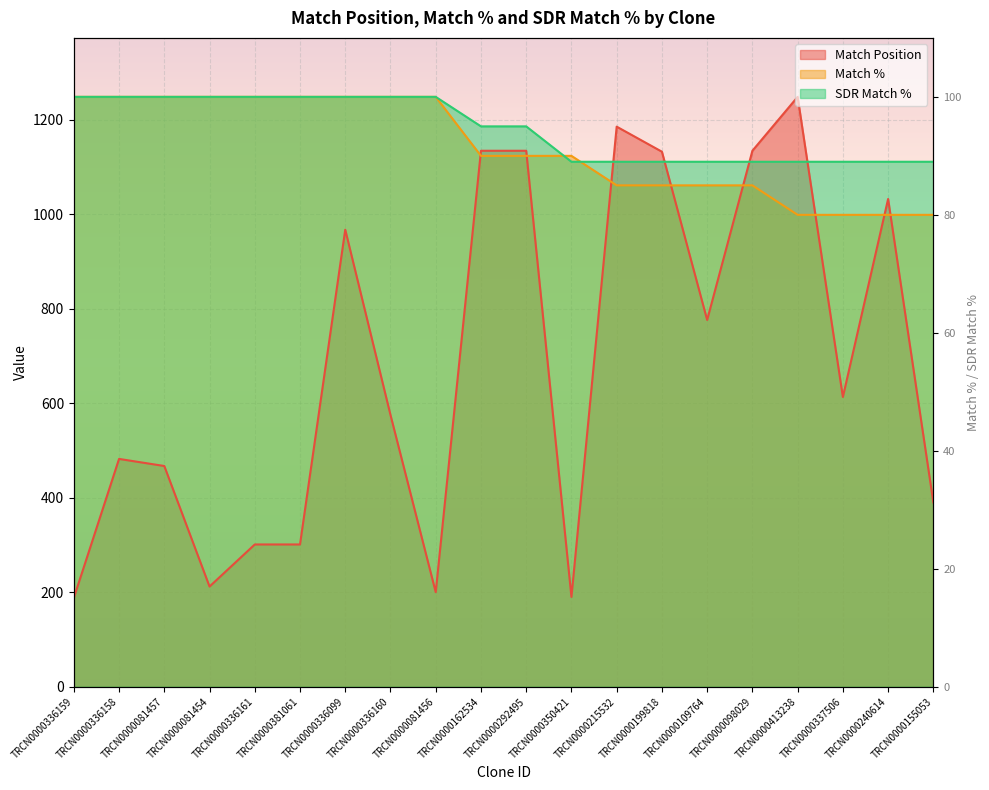

What is the value of the SDR Match % point at the 6th from the left?

1248.0